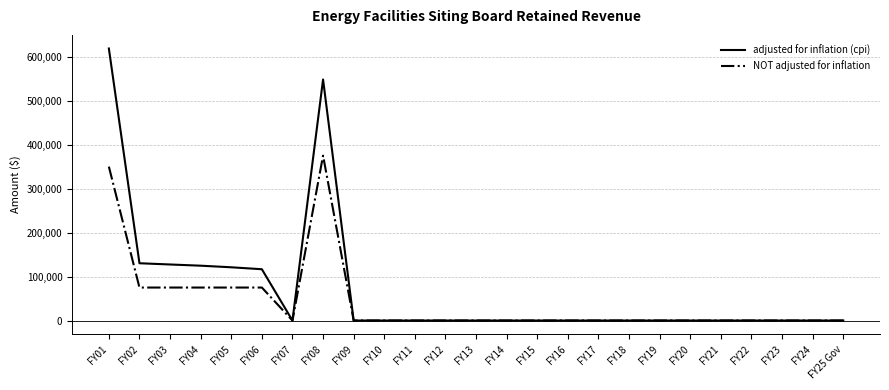

Count the NOT adjusted for inflation values in the range 0 to 75000.

23